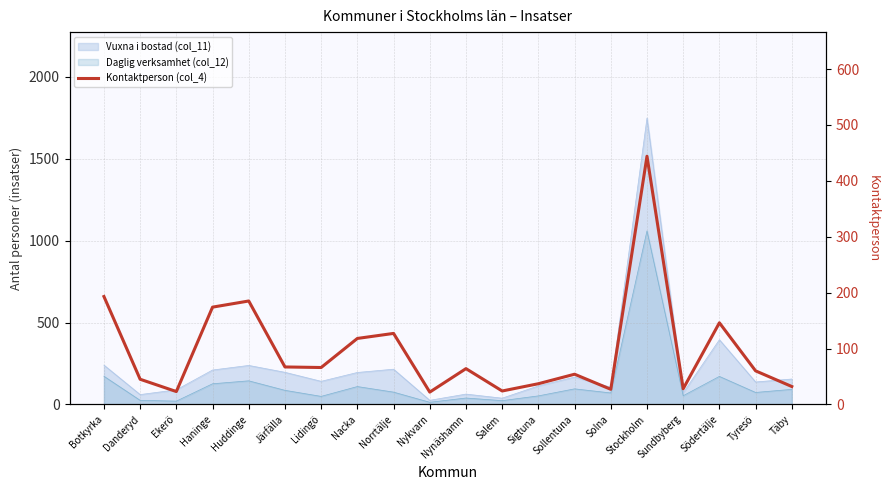

What is the minimum value shown in the chart?

22